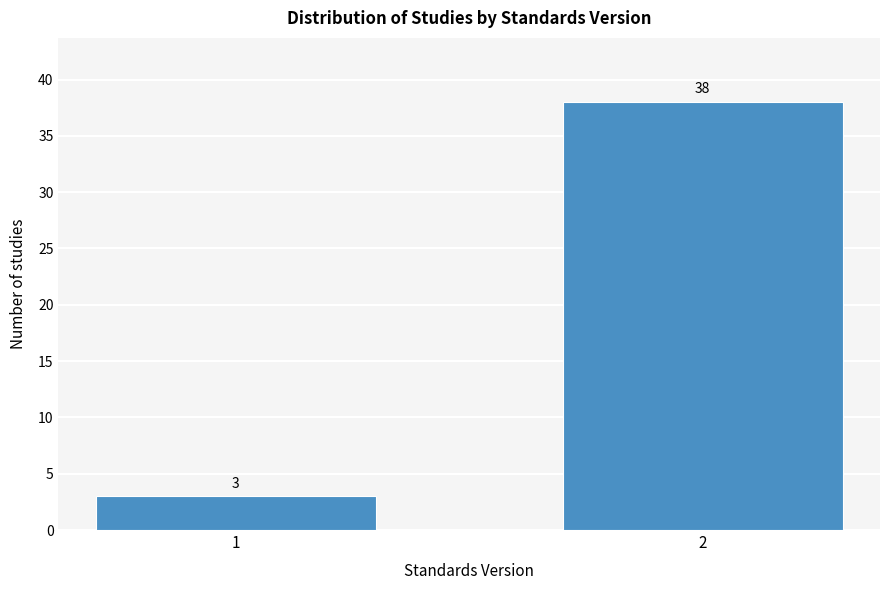

Reading left to right, extract all data points from this chart.

1=3	2=38